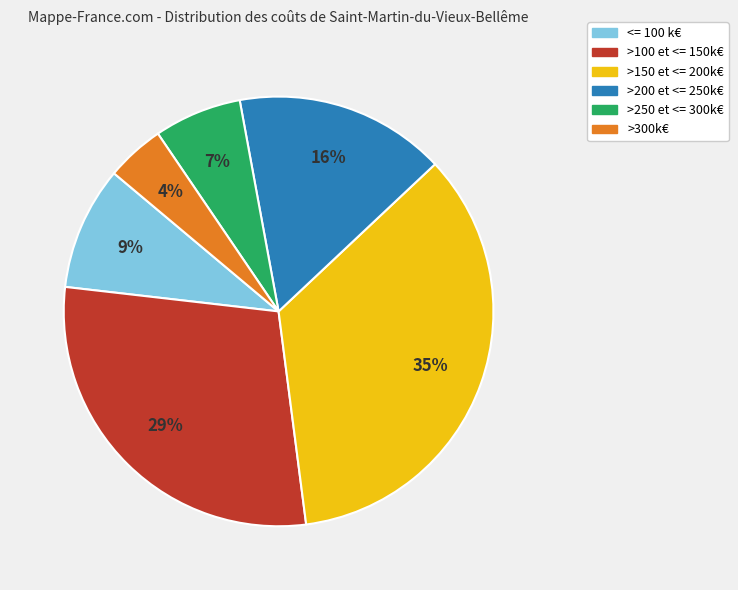

How many slices are in this pie chart?

6